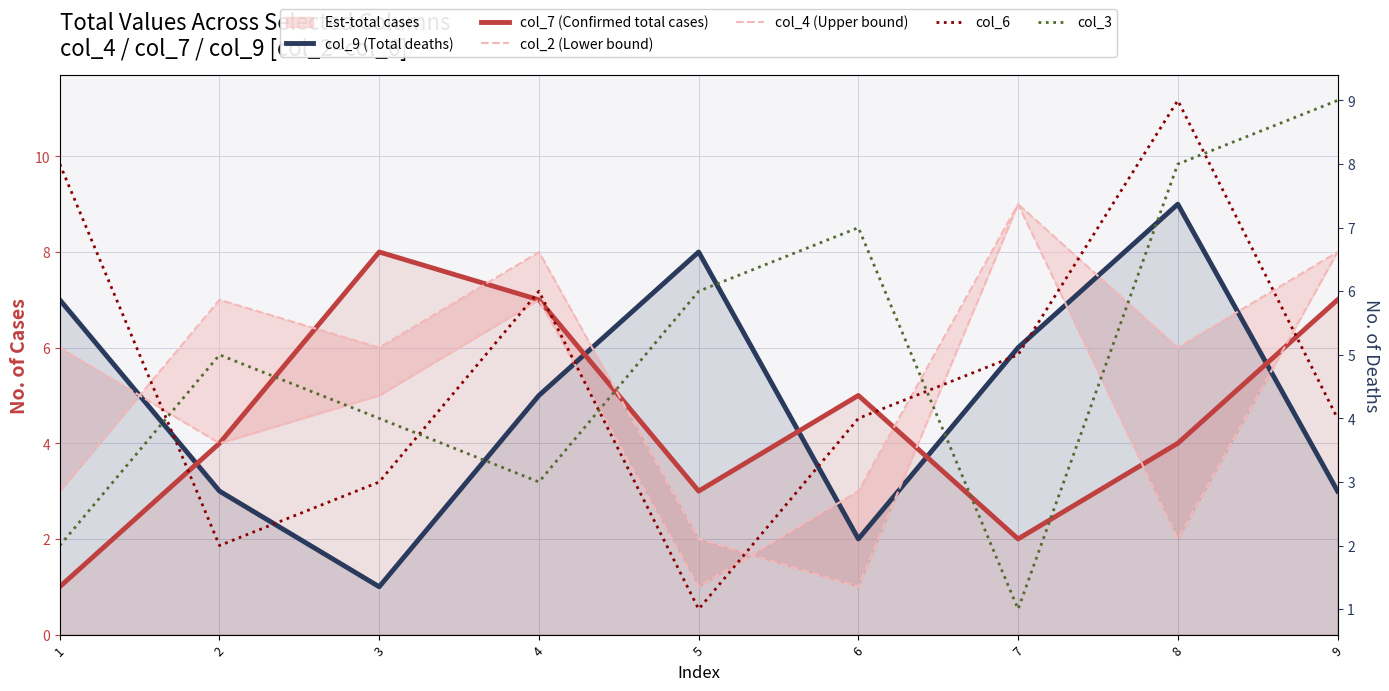

Between 7 and 8, which is larger?

8